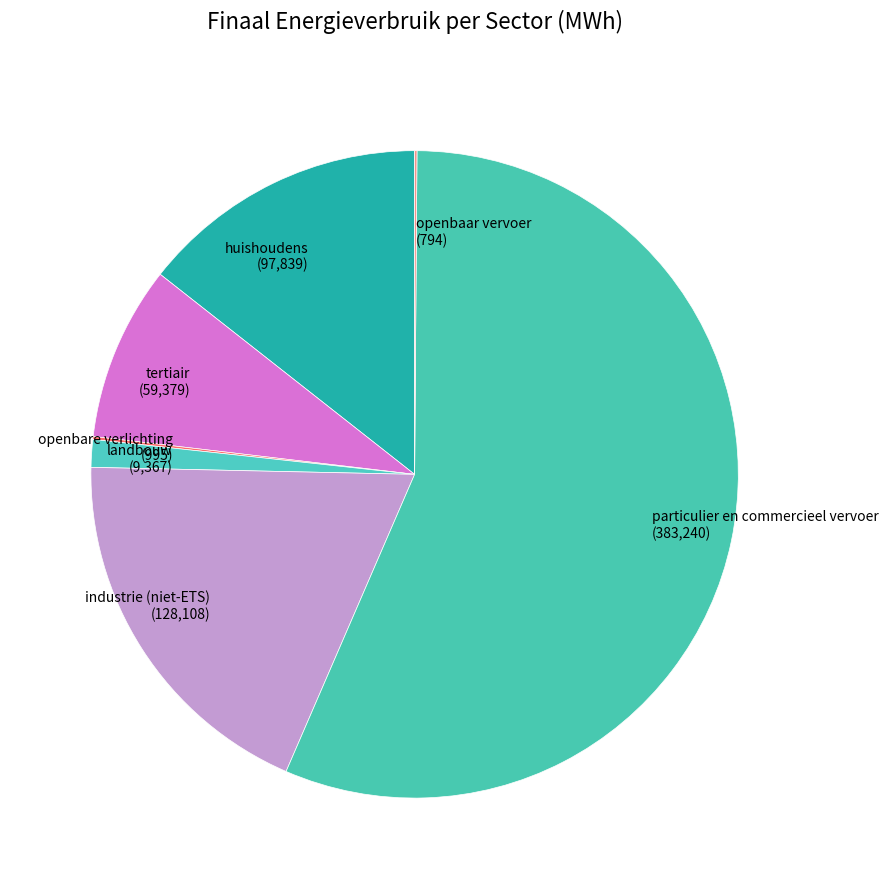

The landbouw slice represents 7% of the pie. True or false?

False